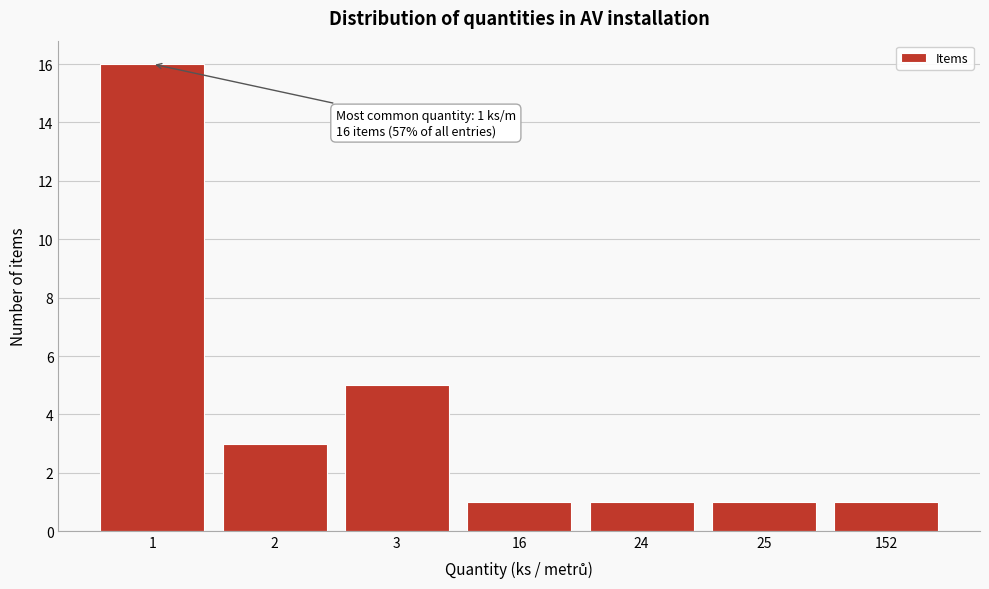

Reading left to right, what are all the values shown in this chart?

16	3	5	1	1	1	1